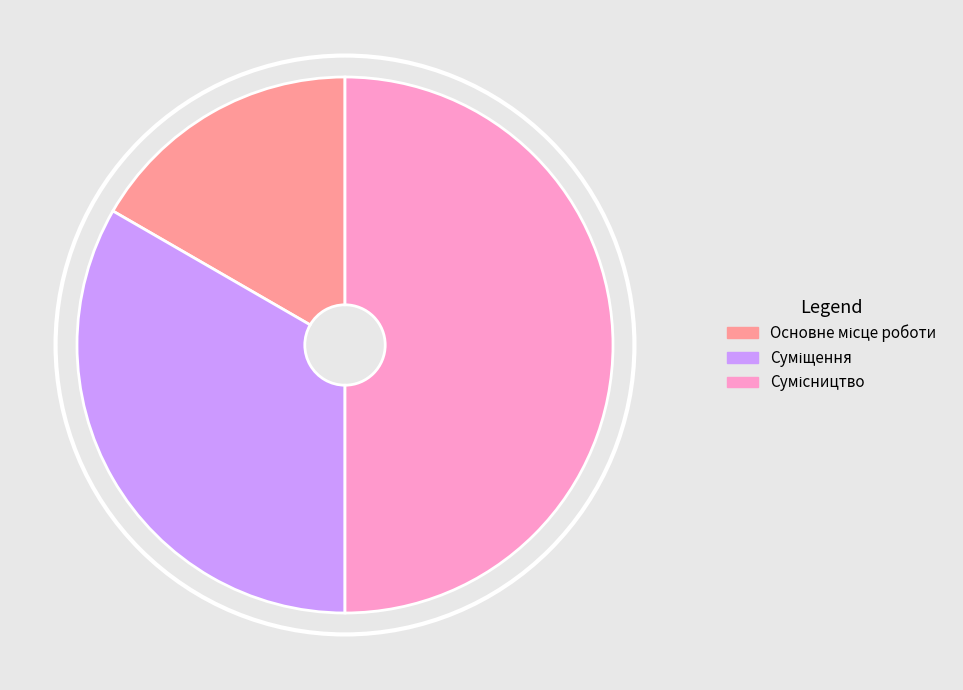

Count the number of slices in the pie.

3